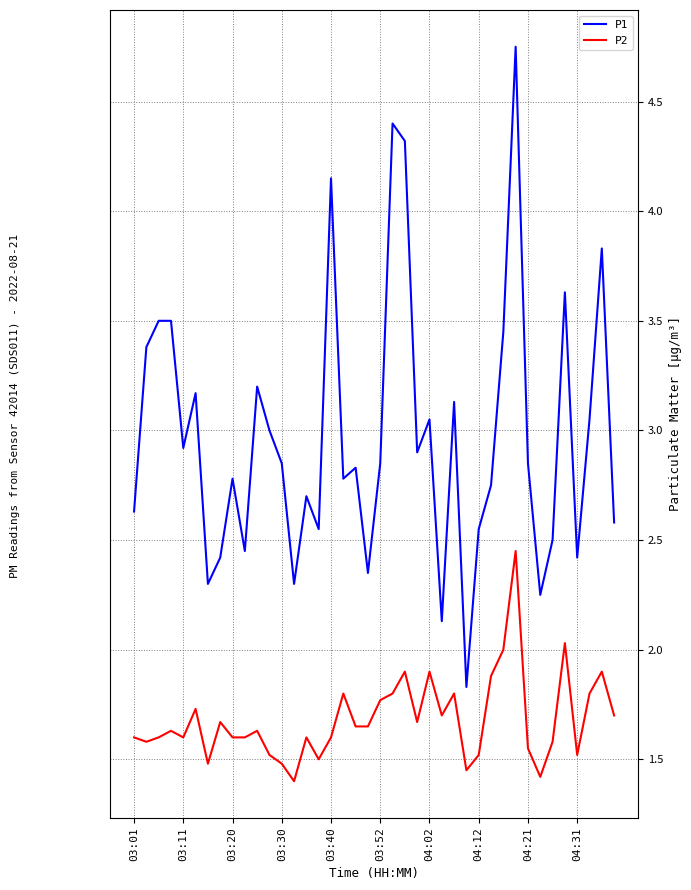

Which series has the widest spread of values?

P1